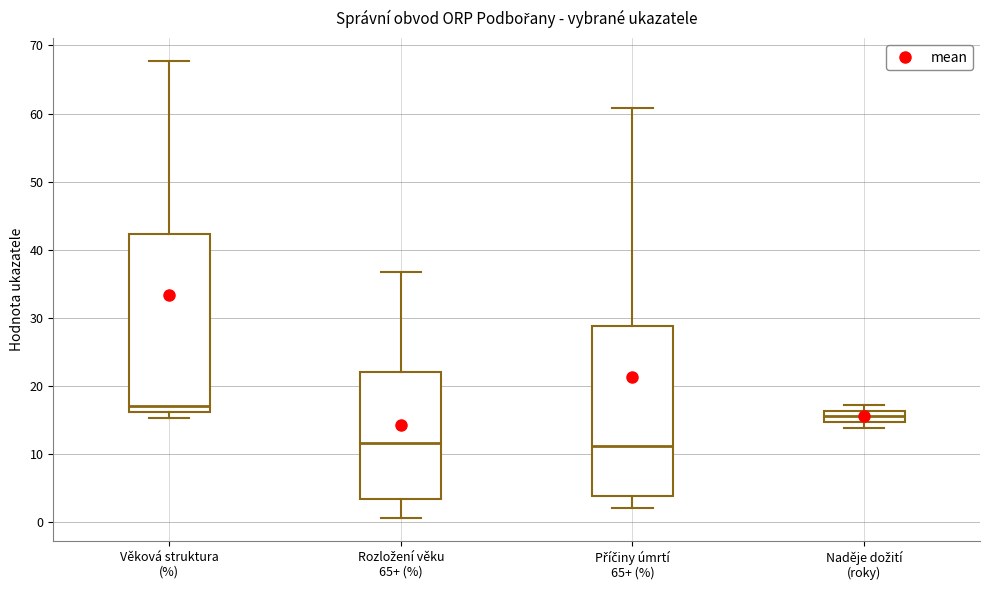

Where does the upper whisker of the box for Příčiny úmrtí 65+ (%) end on the y-axis? The values are not printed on the chart, so give them approximately, as read against the axis.

61